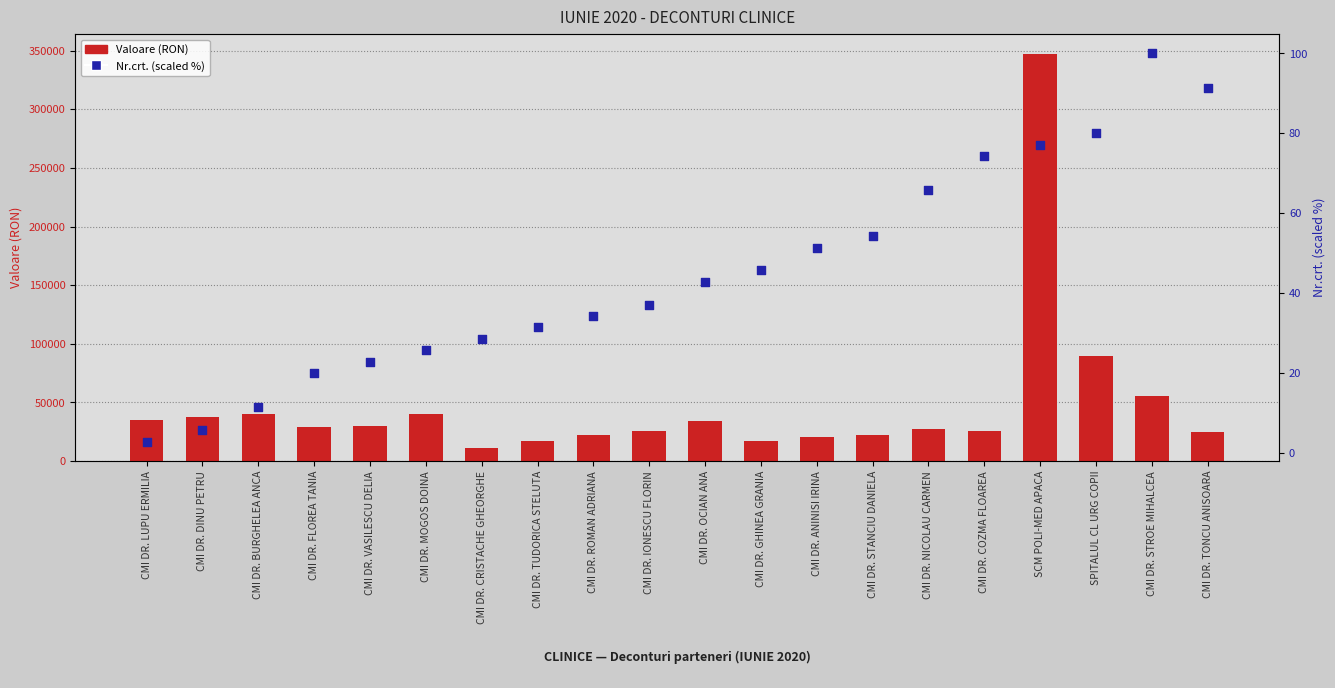

Which series has the largest total across all categories?

Valoare